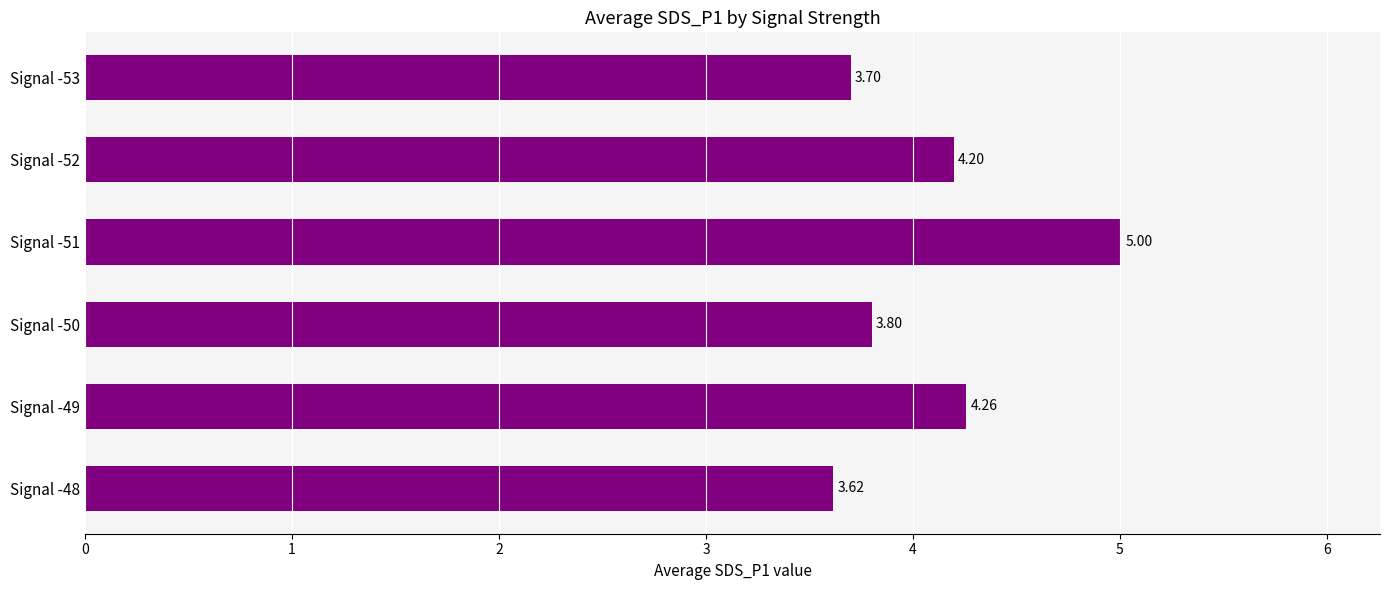

List the labels in order of value, largest first.

Signal -51, Signal -49, Signal -52, Signal -50, Signal -53, Signal -48